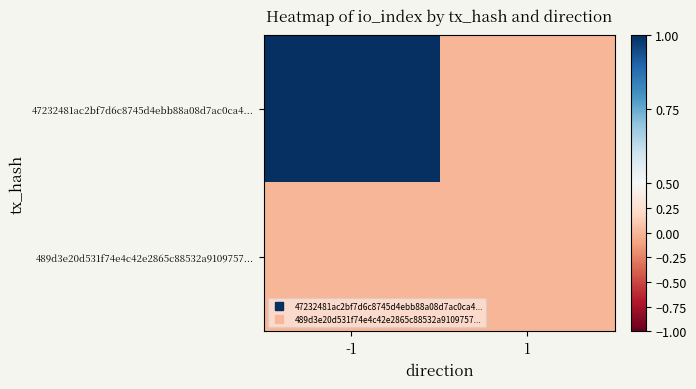

Which series has the largest total across all categories?

47232481ac2bf7d6c8745d4ebb88a08d7ac0ca4...